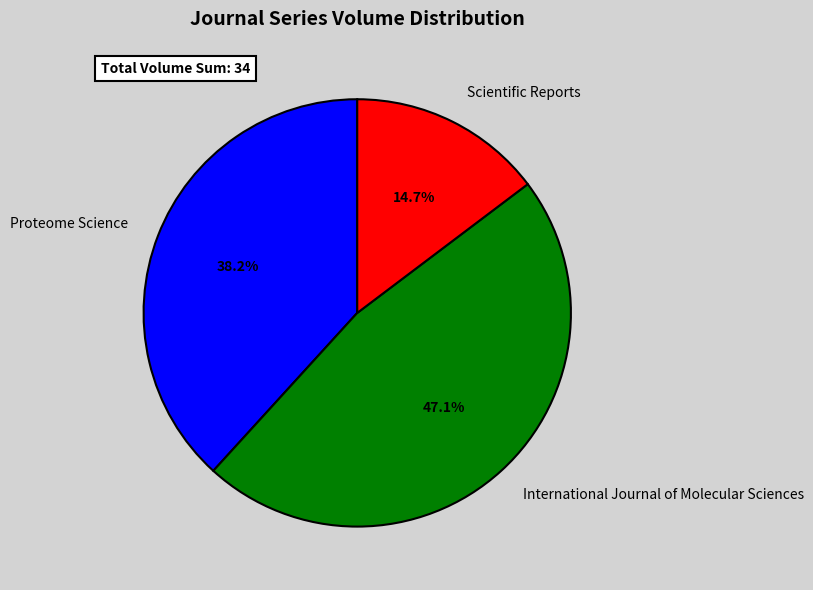

Is there a majority slice in this chart?

No